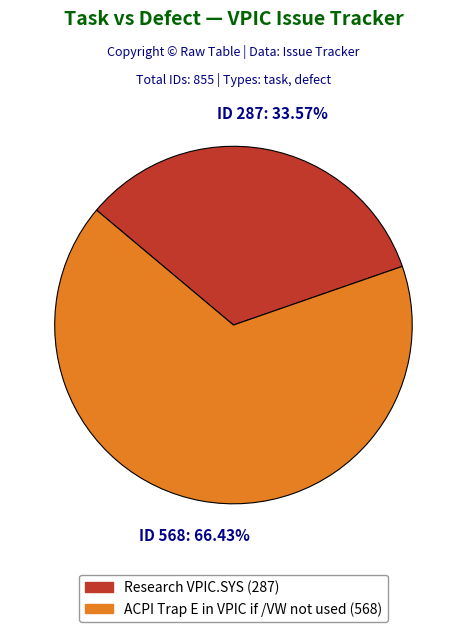

Is it true that ACPI Trap E in VPIC if /VW not used is 66% of the pie?

True